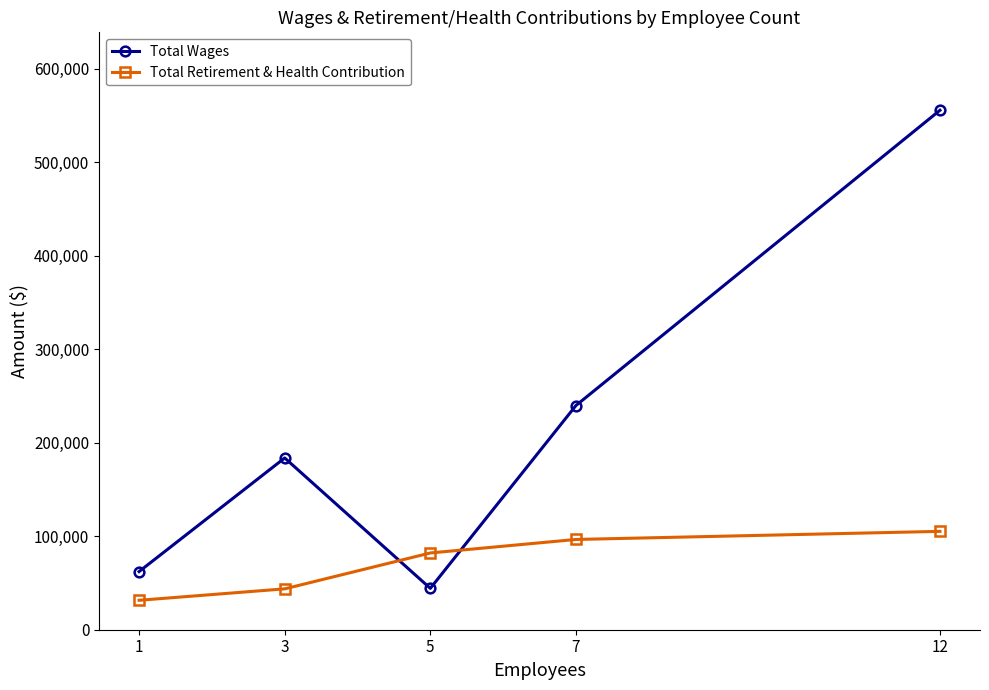

Reading left to right, extract all data points from this chart.

Total Wages: 1=62211	3=183716	5=44241	7=239804	12=555618
Total Retirement & Health Contribution: 1=31482	3=43718	5=82097	7=96542	12=105208